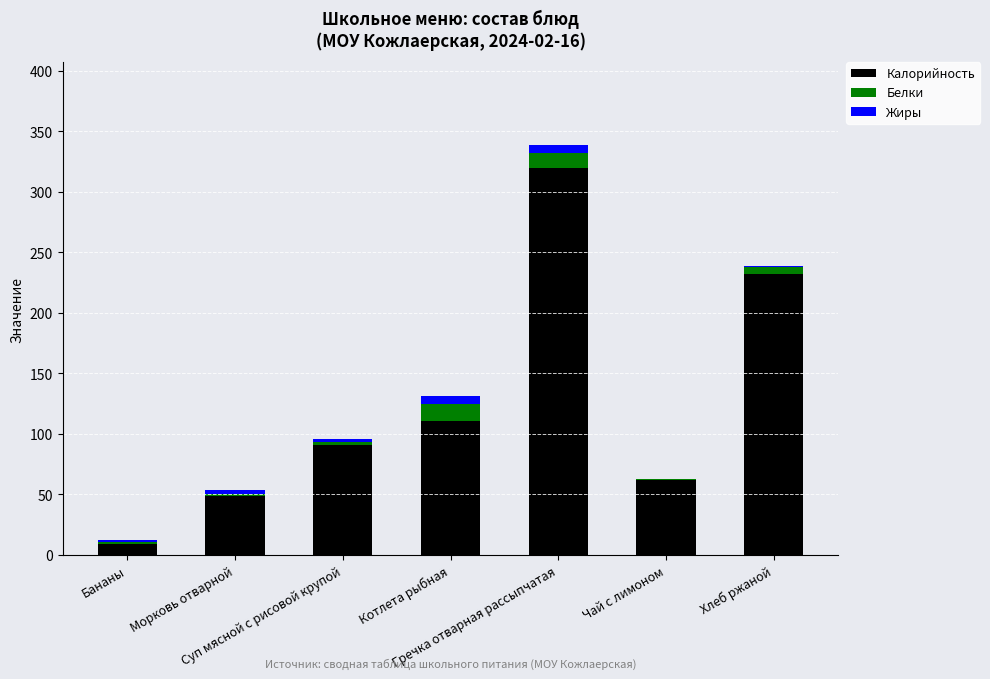

What is the total value across all series at Котлета рыбная?

131.0